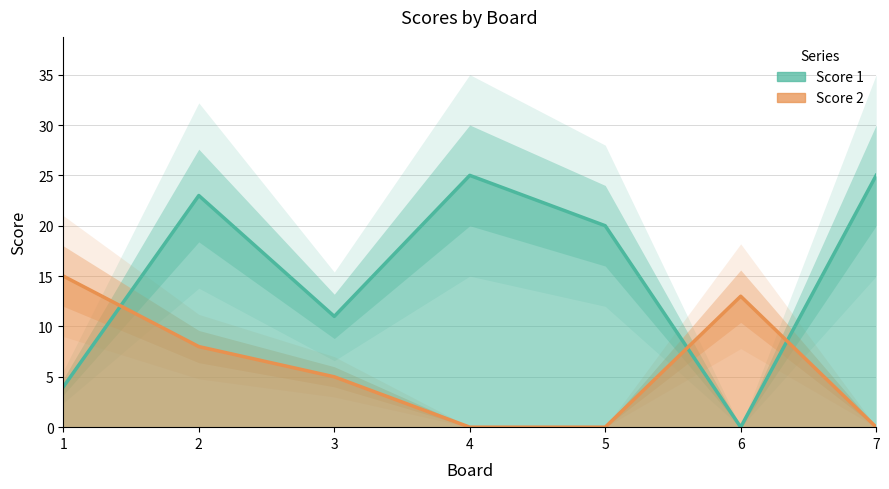

How many lines are shown in the chart?

2